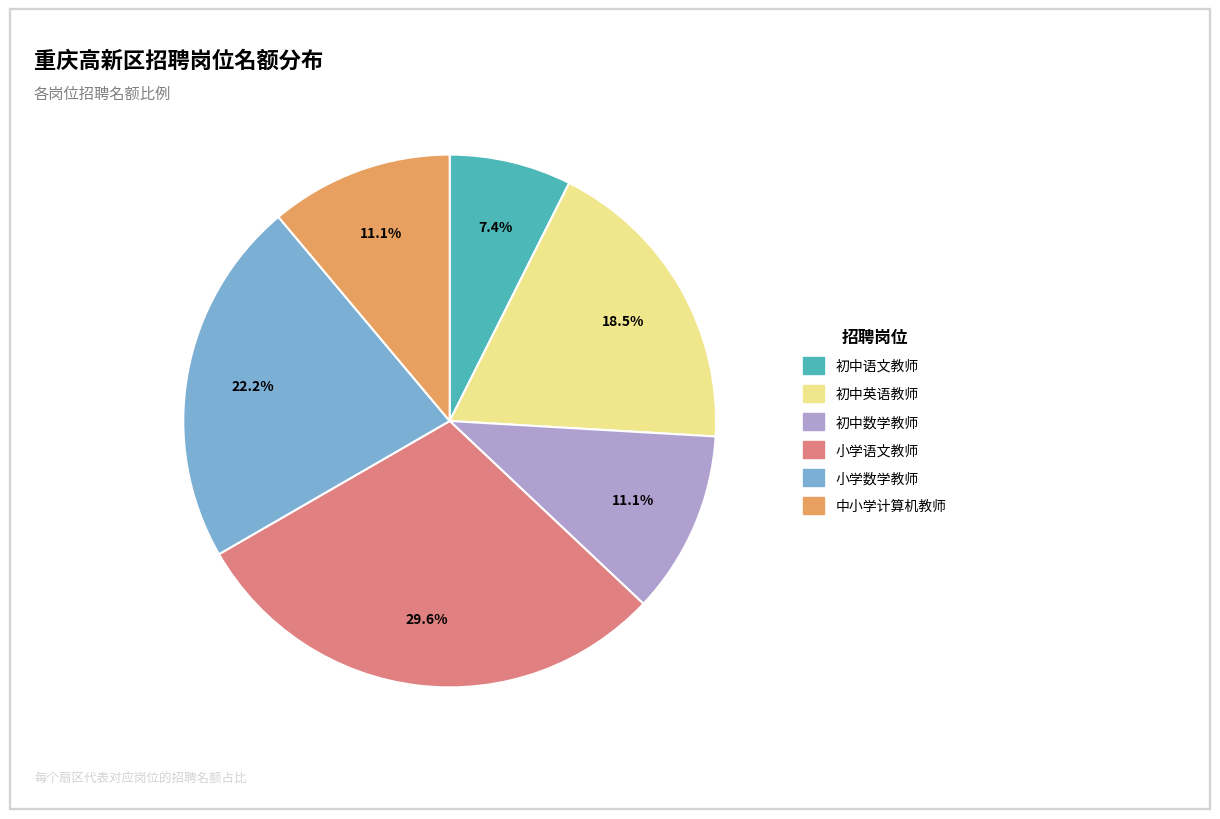

To the nearest percent, what percentage of the pie is 初中数学教师?

11%